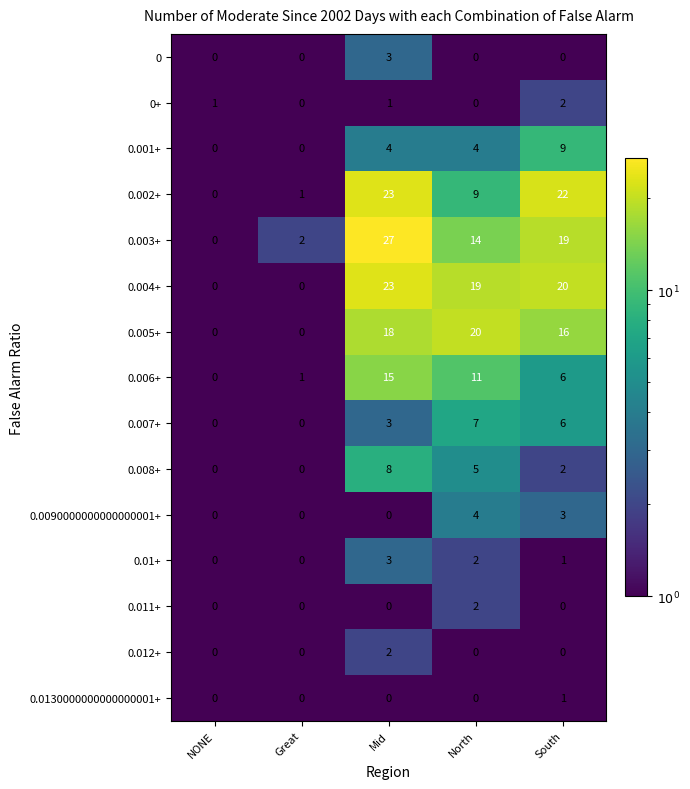

What is the difference between the second highest and second lowest values in the 0.007+ series?

6